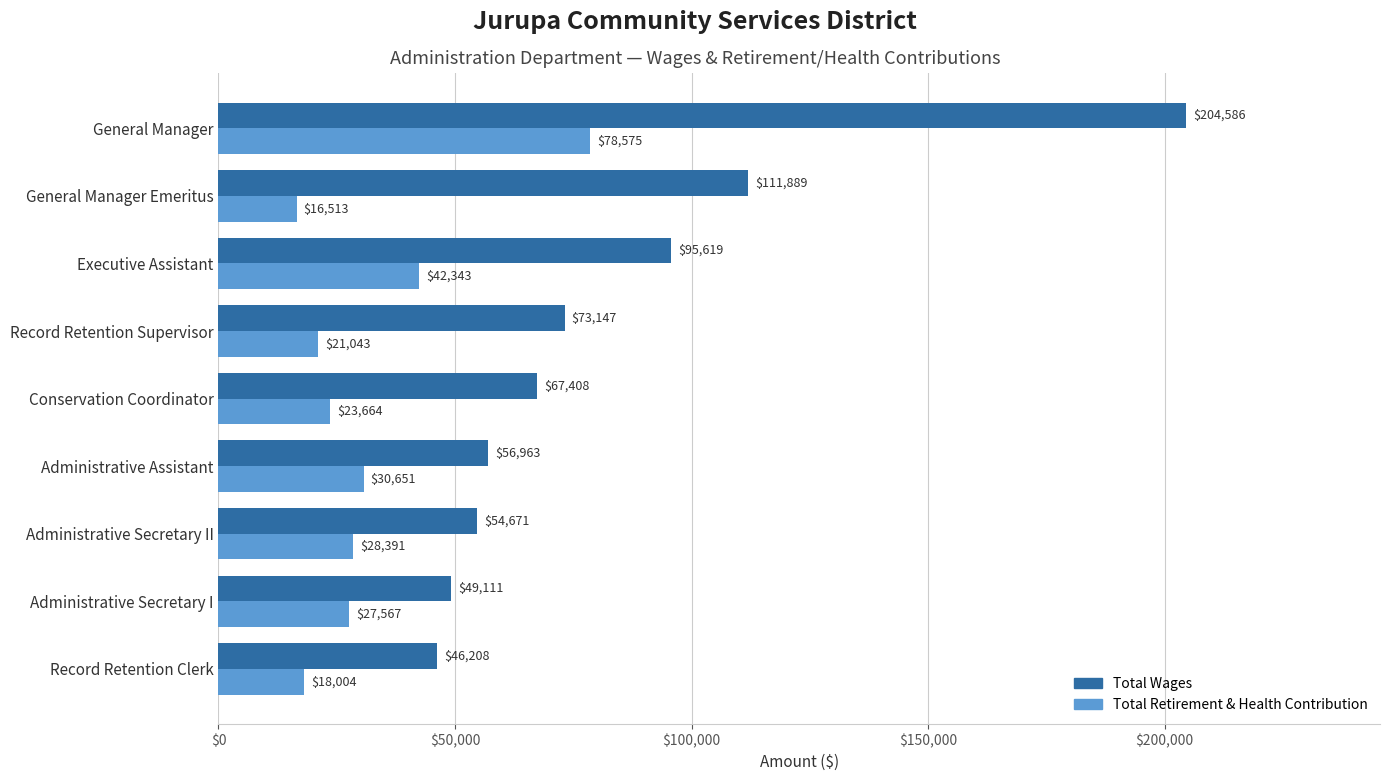

True or false: Total Wages has a value of 111889 at General Manager Emeritus.

True